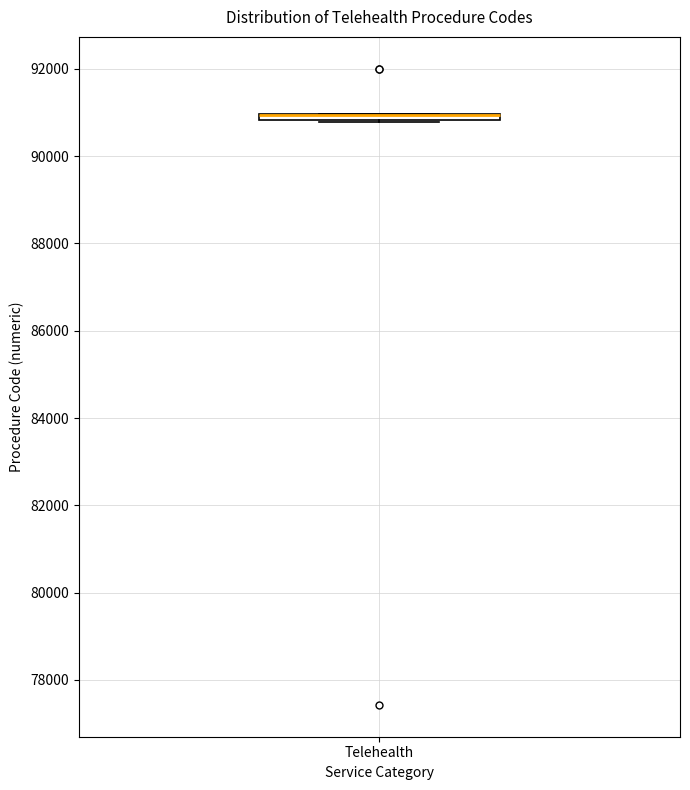

Where is the upper edge of the box for Telehealth on the y-axis? The values are not printed on the chart, so give them approximately, as read against the axis.

91000